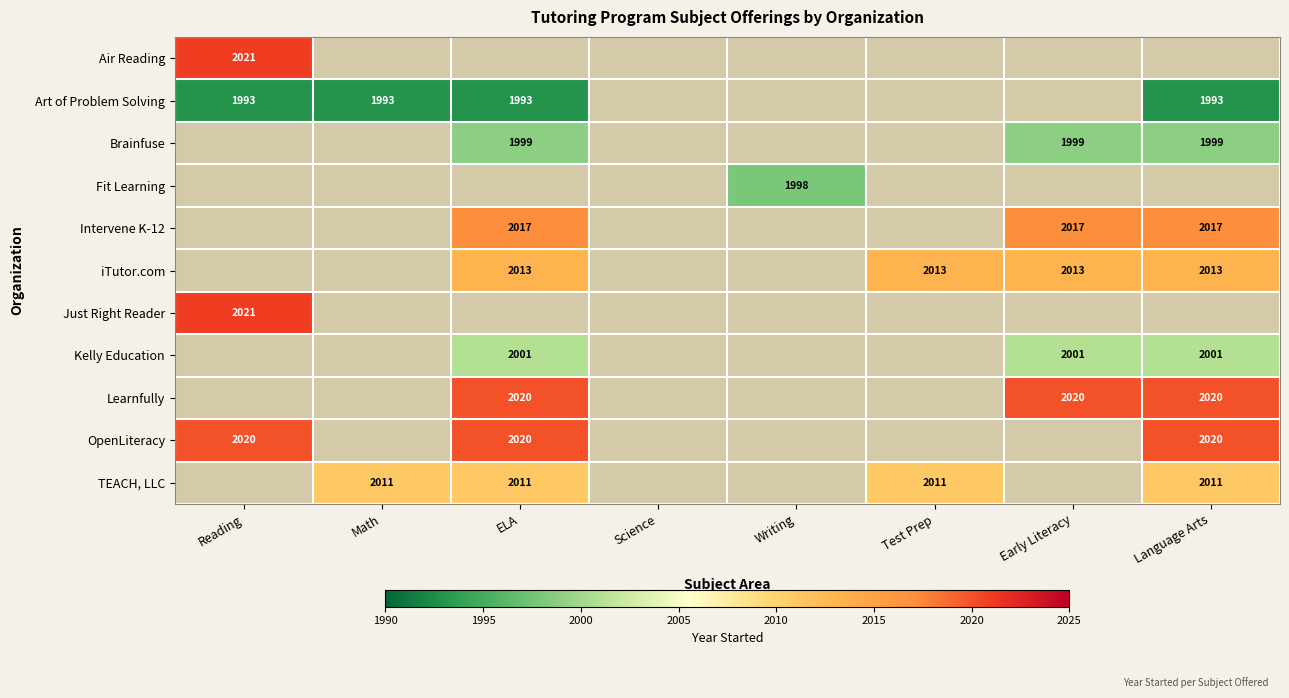

How many distinct data groups are displayed?

11